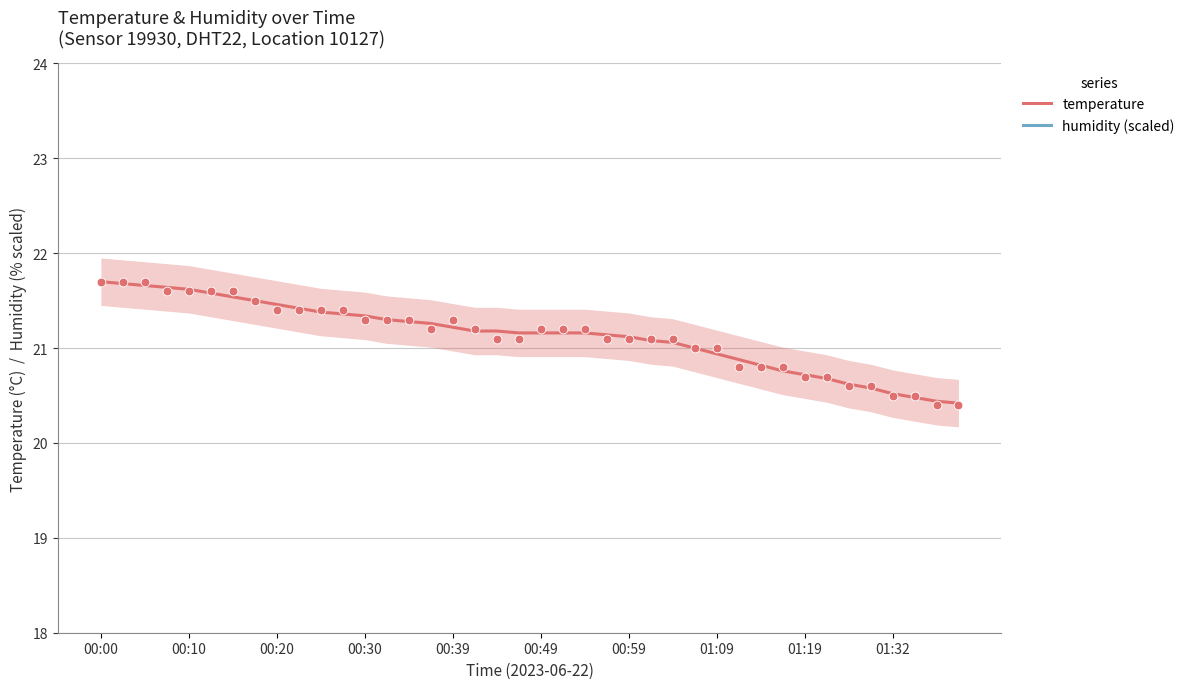

Which series has the largest Y range (max minus min)?

temperature